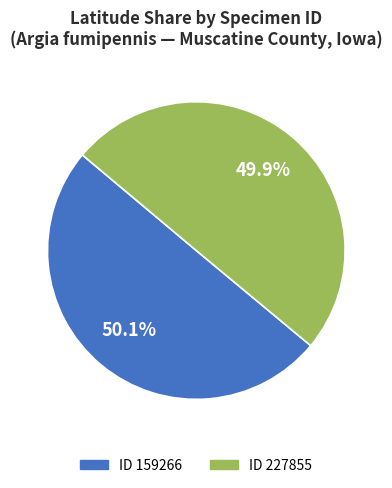

How many slices are in this pie chart?

2